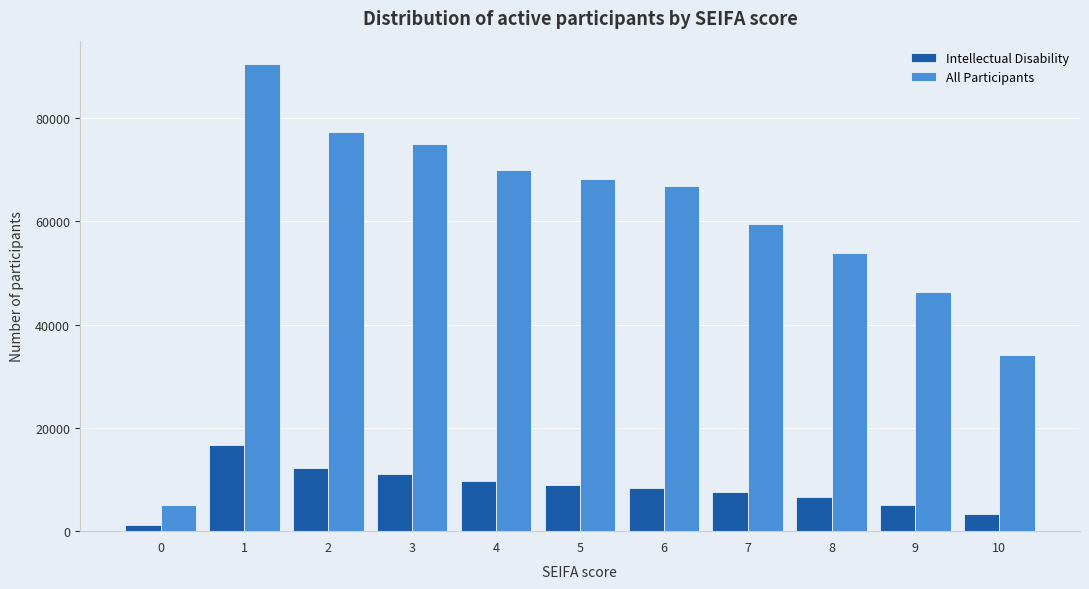

Are the bars horizontal?

No